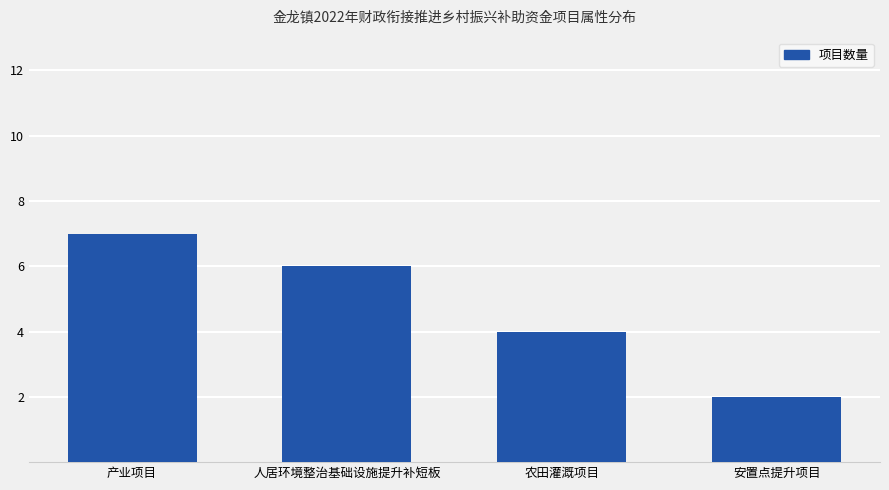

True or false: the data shows 3 at 人居环境整治基础设施提升补短板.

False